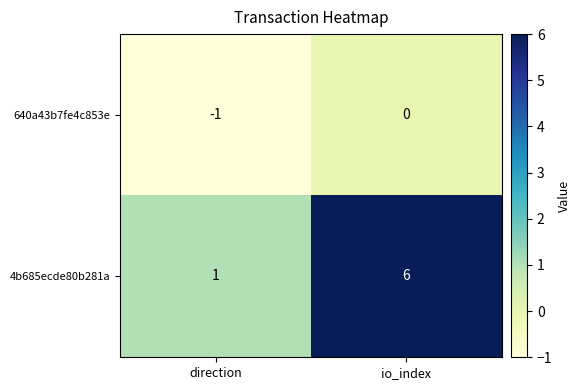

Which series has the widest spread of values?

4b685ecde80b281a